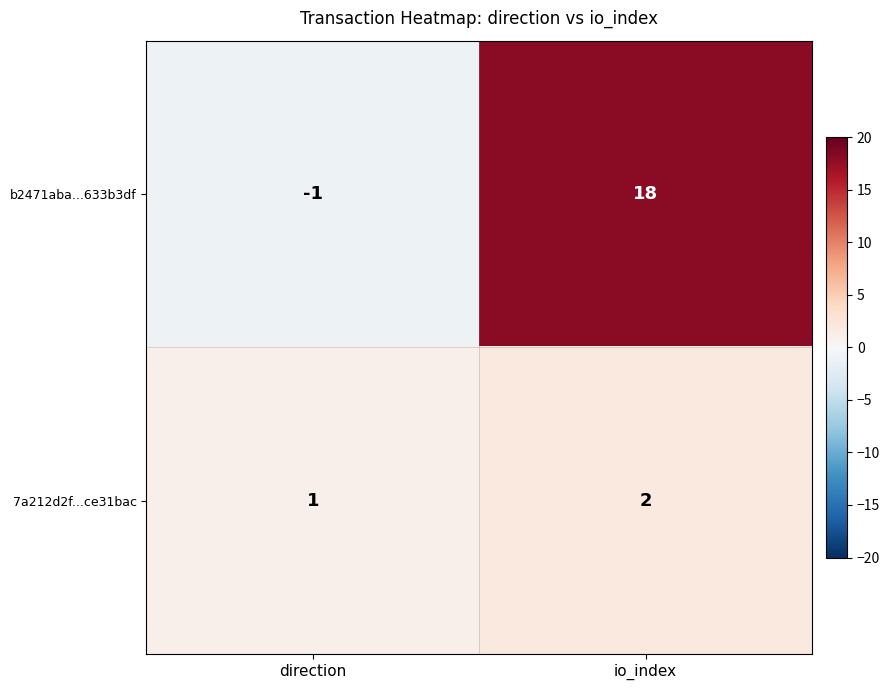

Reading left to right, what are all the values shown in this chart?

b2471aba...633b3df: -1	18
7a212d2f...ce31bac: 1	2